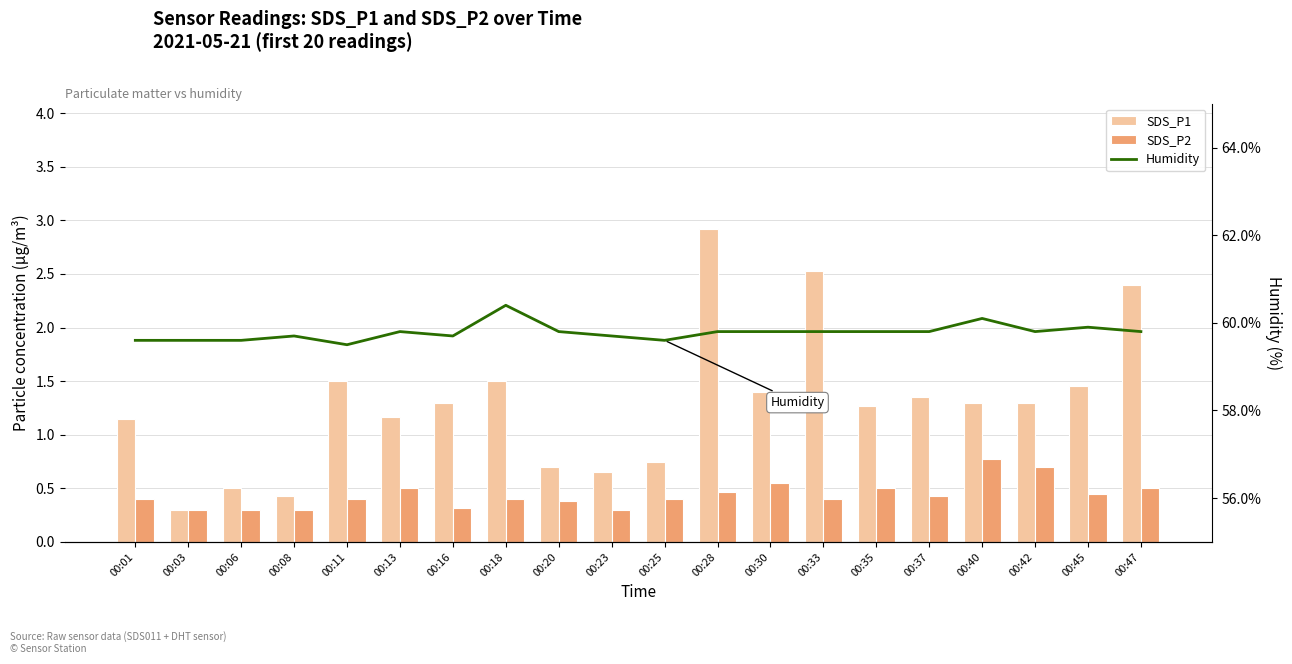

Reading left to right, list all the values displayed in this chart.

SDS_P1: 00:01=1.1	00:03=0.3	00:06=0.5	00:08=0.4	00:11=1.5	00:13=1.2	00:16=1.3	00:18=1.5	00:20=0.7	00:23=0.7	00:25=0.8	00:28=2.9	00:30=1.4	00:33=2.5	00:35=1.3	00:37=1.4	00:40=1.3	00:42=1.3	00:45=1.4	00:47=2.4
SDS_P2: 00:01=0.4	00:03=0.3	00:06=0.3	00:08=0.3	00:11=0.4	00:13=0.5	00:16=0.3	00:18=0.4	00:20=0.4	00:23=0.3	00:25=0.4	00:28=0.5	00:30=0.6	00:33=0.4	00:35=0.5	00:37=0.4	00:40=0.8	00:42=0.7	00:45=0.5	00:47=0.5
Humidity: 00:01=59.6	00:03=59.6	00:06=59.6	00:08=59.7	00:11=59.5	00:13=59.8	00:16=59.7	00:18=60.4	00:20=59.8	00:23=59.7	00:25=59.6	00:28=59.8	00:30=59.8	00:33=59.8	00:35=59.8	00:37=59.8	00:40=60.1	00:42=59.8	00:45=59.9	00:47=59.8